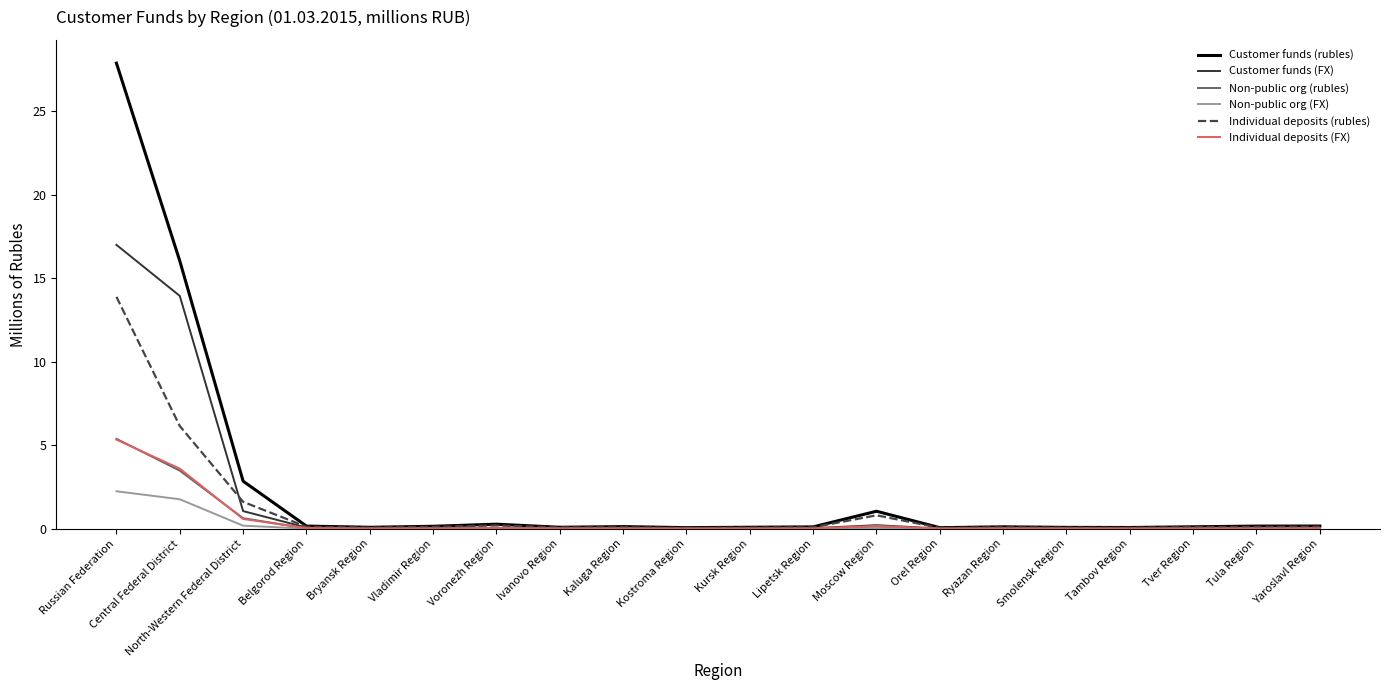

At which category is the sum across all series the highest?

Russian Federation